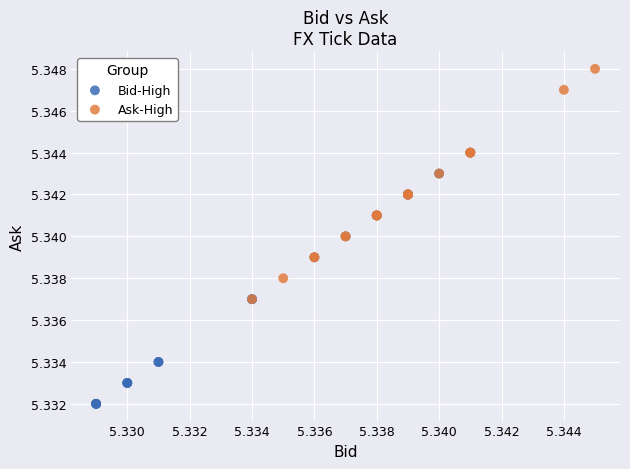

Which series contains the highest Y value?

Ask-High